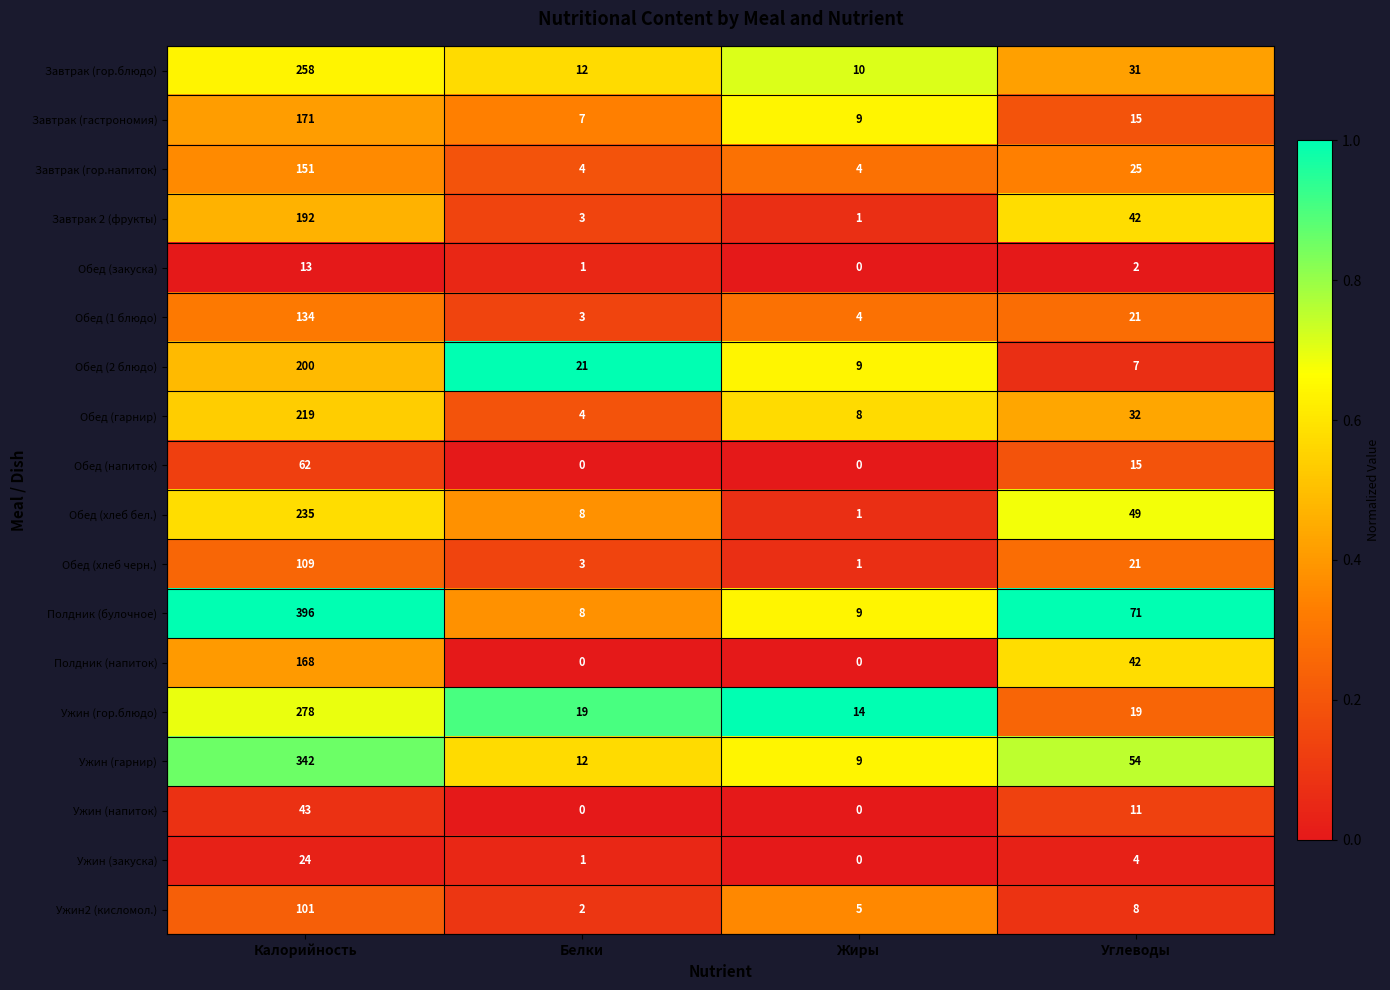

Where does the Ужин2 (кисломол.) series first go above 8?

Калорийность